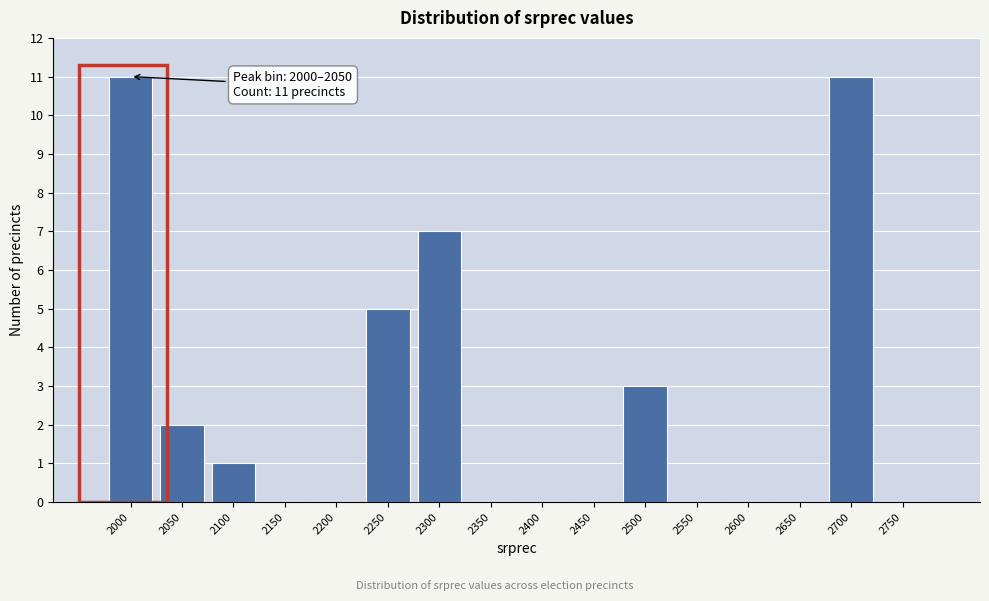

Reading right to left, what are all the values shown in this chart?

2750=0	2700=11	2650=0	2600=0	2550=0	2500=3	2450=0	2400=0	2350=0	2300=7	2250=5	2200=0	2150=0	2100=1	2050=2	2000=11